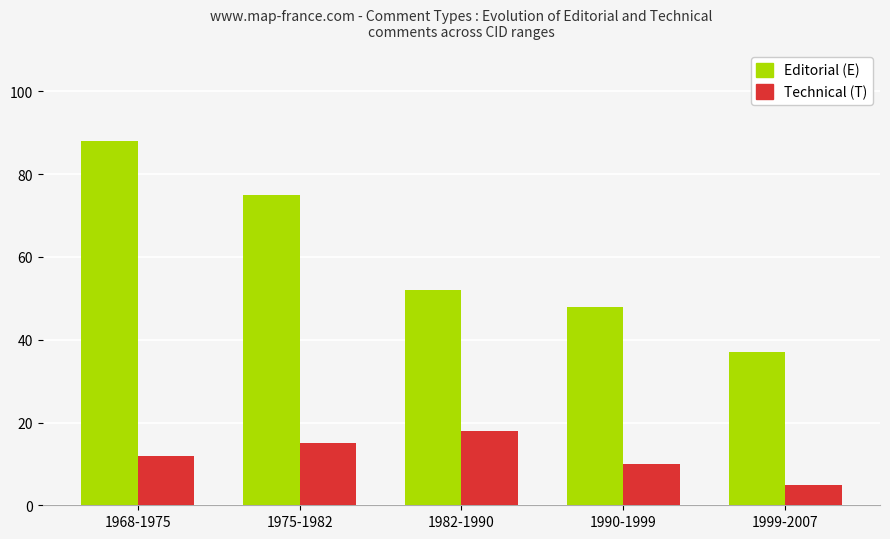

What is the average value of the Editorial (E) series?

60